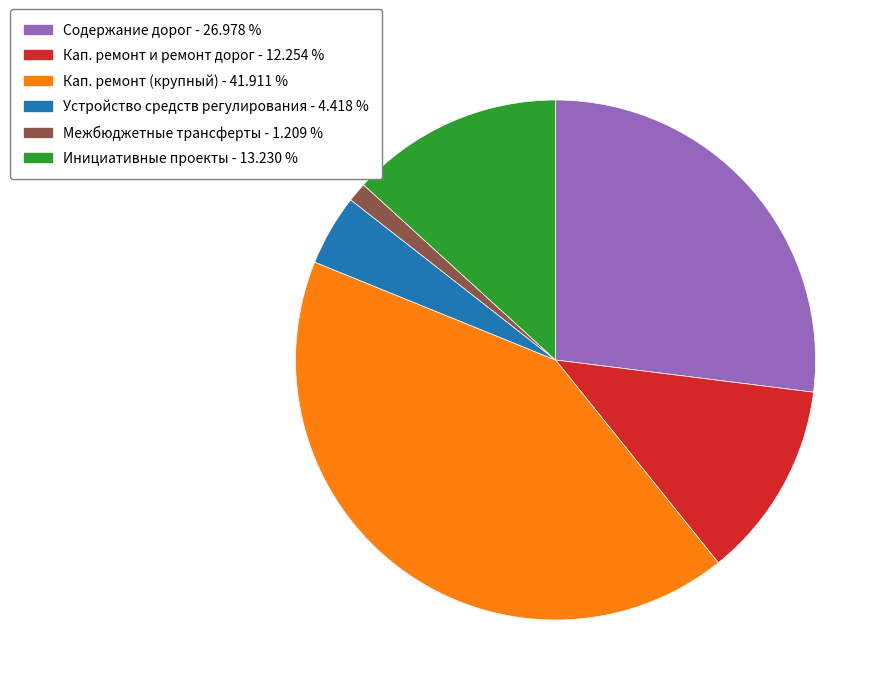

Does any single category account for the majority?

No